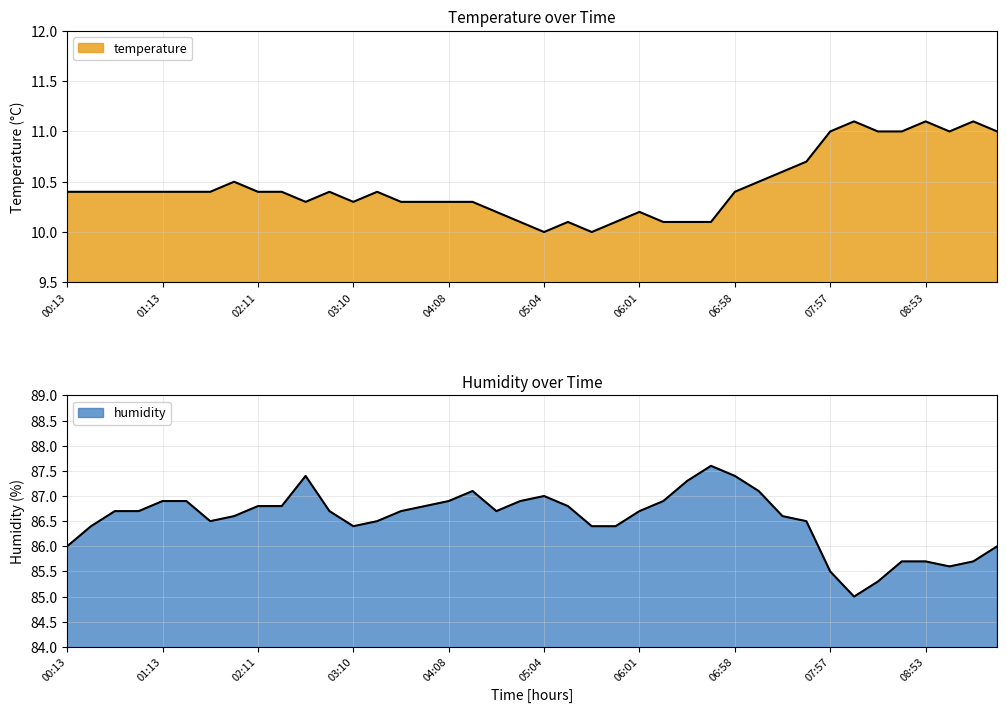

What is the label of the 8th point from the right?

07:57